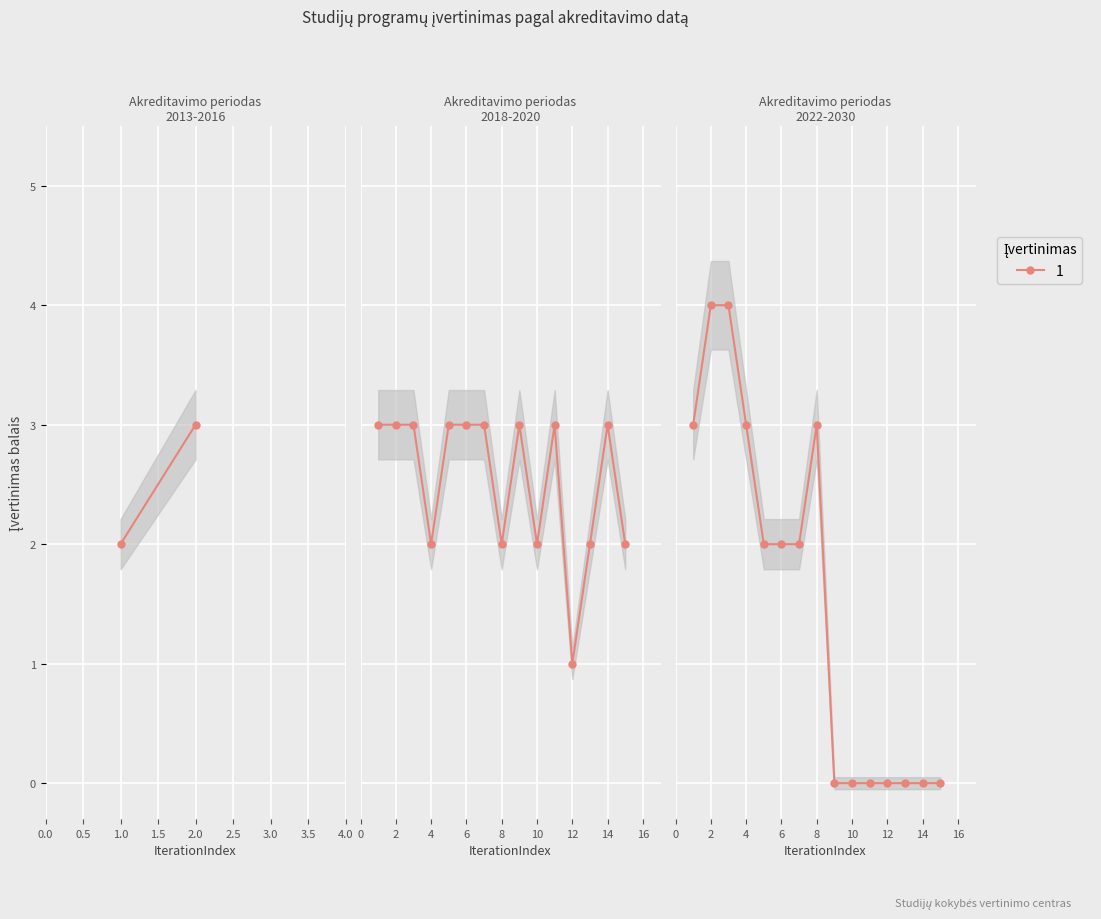

Is this an area chart (filled region under the line)?

No